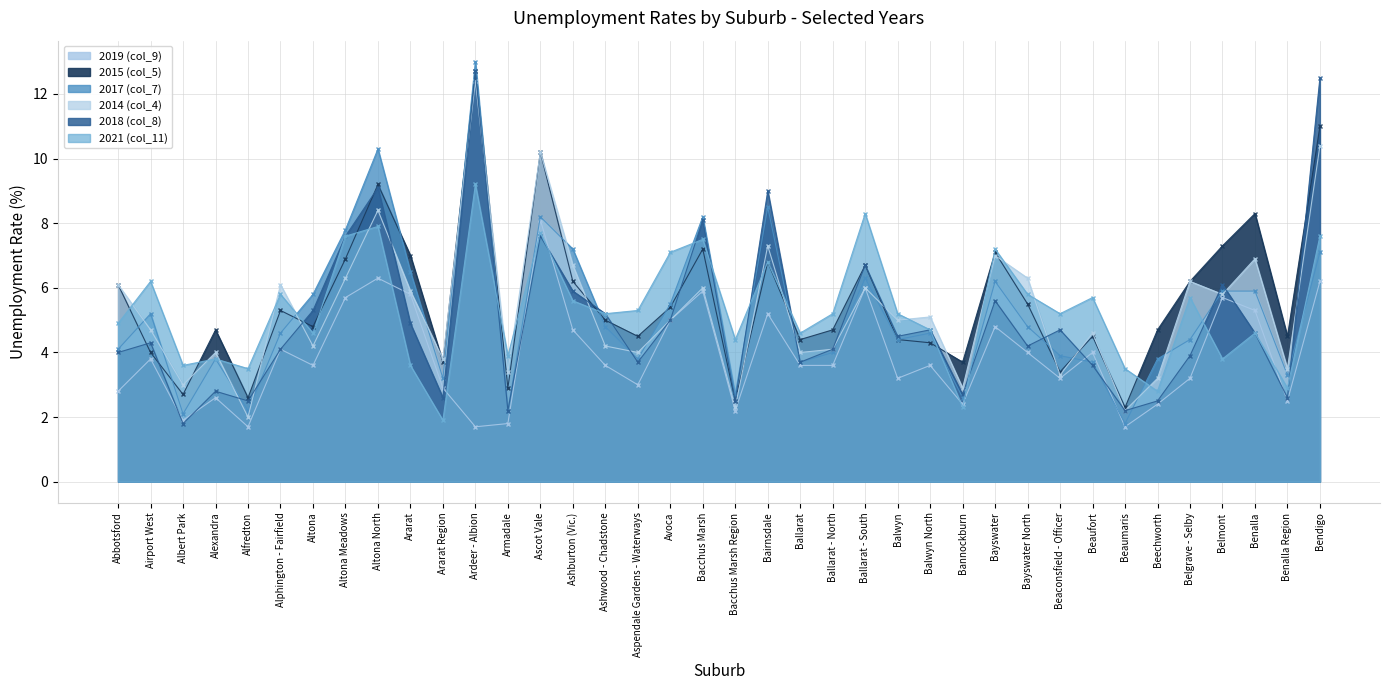

Is the value of 2014 (col_4) at Bacchus Marsh Region greater than the value of 2019 (col_9) at Alphington - Fairfield?

No